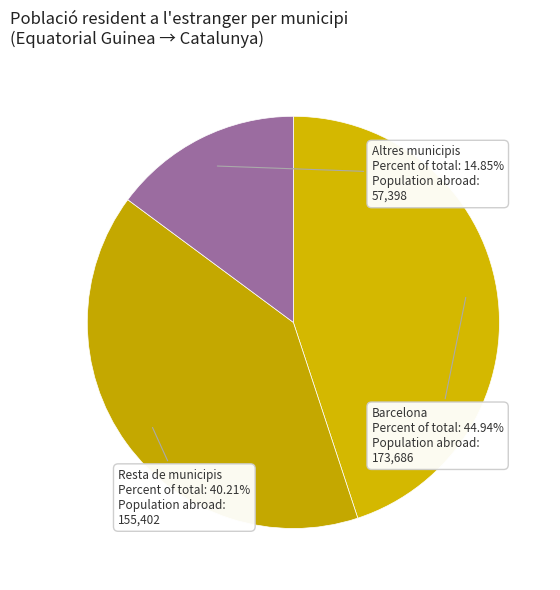

Rank the categories by value from lowest to highest.

Altres municipis, Resta de municipis, Barcelona